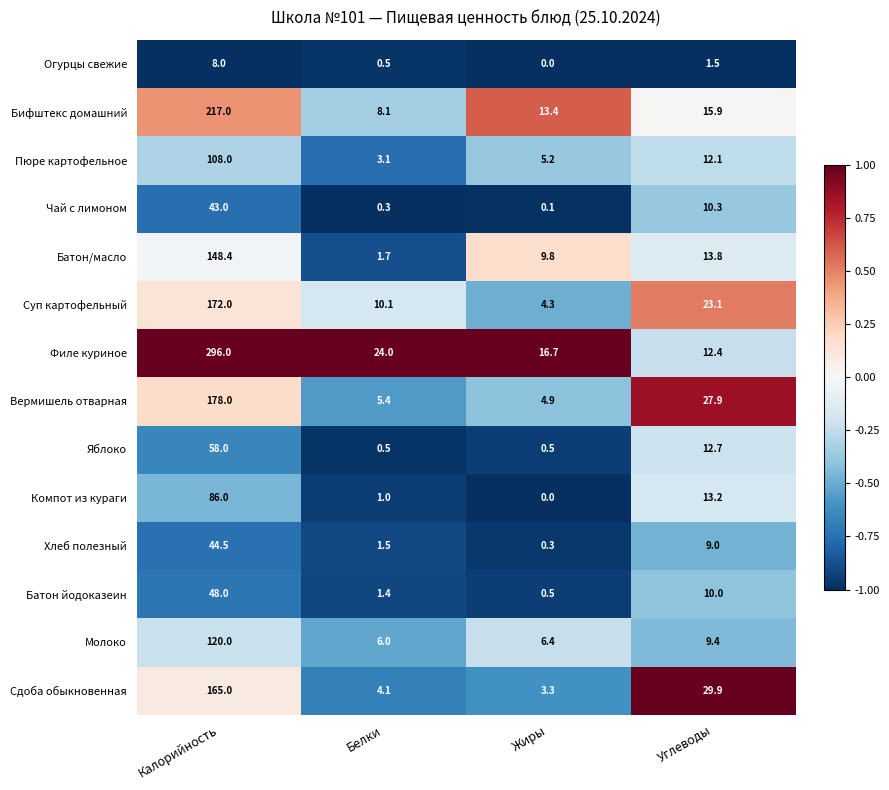

What is the difference between the maximum and second lowest values in the Сдоба обыкновенная series?

160.9